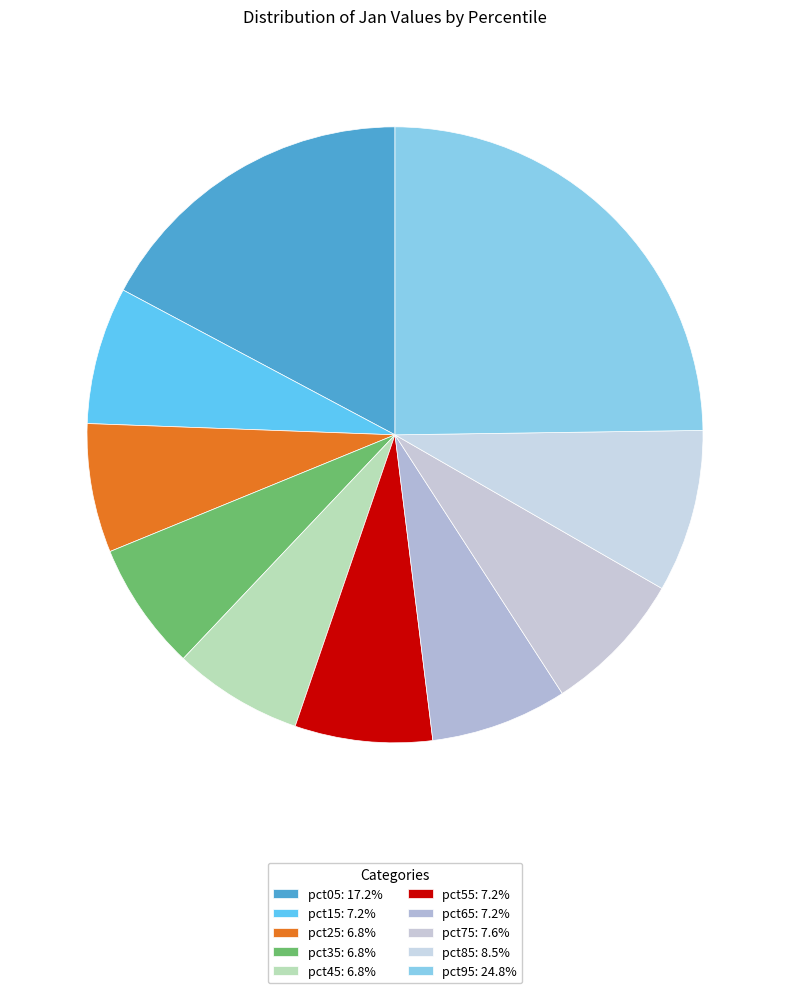

Between pct35 and pct85, which is larger?

pct85